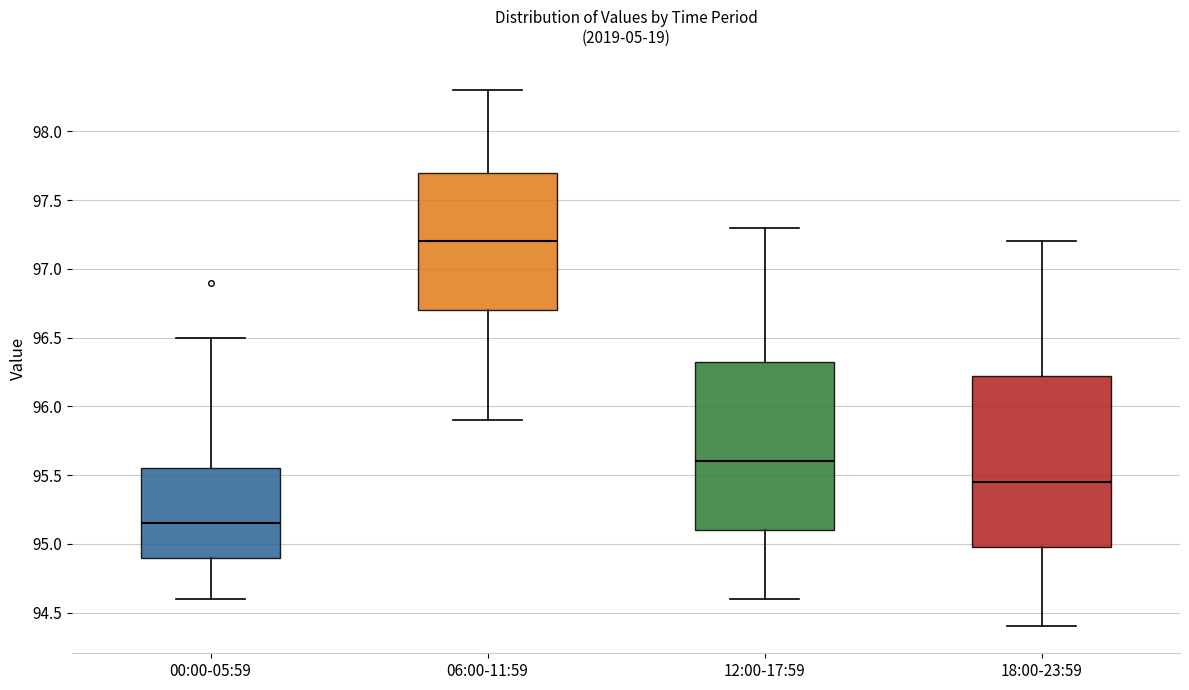

Reading left to right, read every box against the y-axis: the position of its median line, the range the box covers, and the ends of its whiskers. The values are not printed on the chart, so give them approximately, as read against the axis.

00:00-05:59: median 95.15, box 94.90 to 95.55, whiskers 94.60 to 96.50
06:00-11:59: median 97.20, box 96.70 to 97.70, whiskers 95.90 to 98.30
12:00-17:59: median 95.60, box 95.10 to 96.35, whiskers 94.60 to 97.30
18:00-23:59: median 95.45, box 95.00 to 96.25, whiskers 94.40 to 97.20